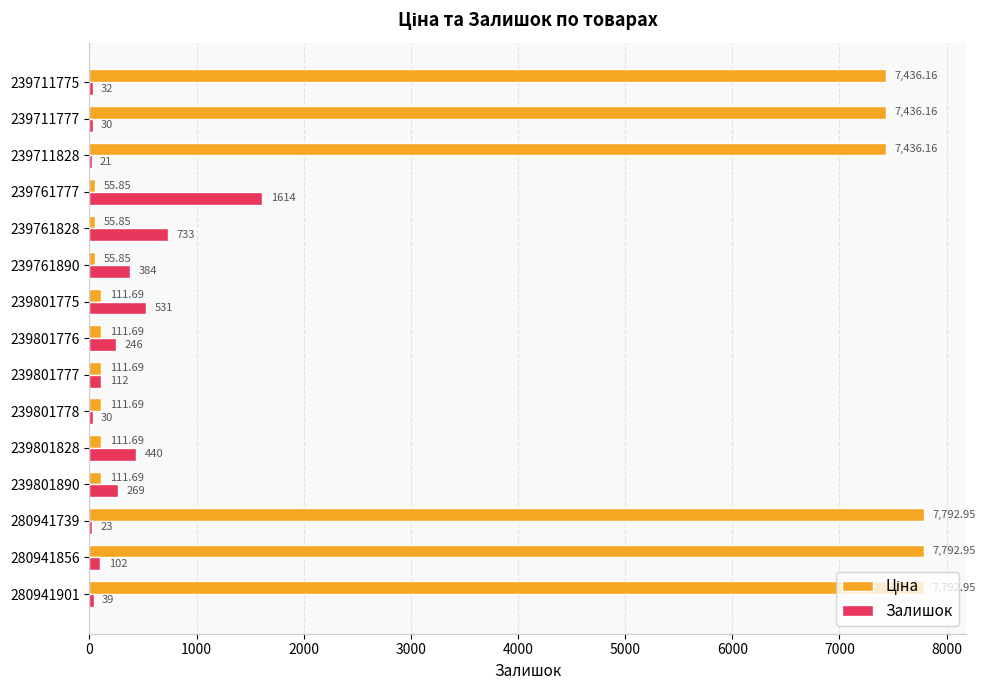

At which category is the sum across all series the highest?

280941856